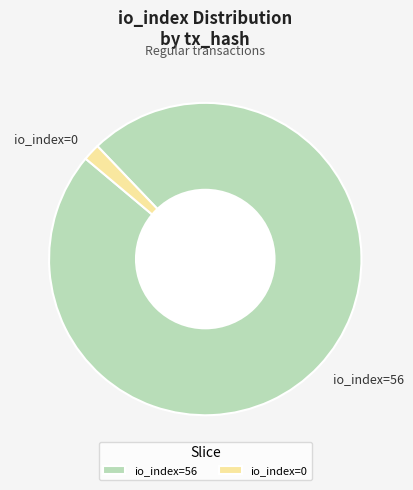

Which slice is the smallest?

io_index=0